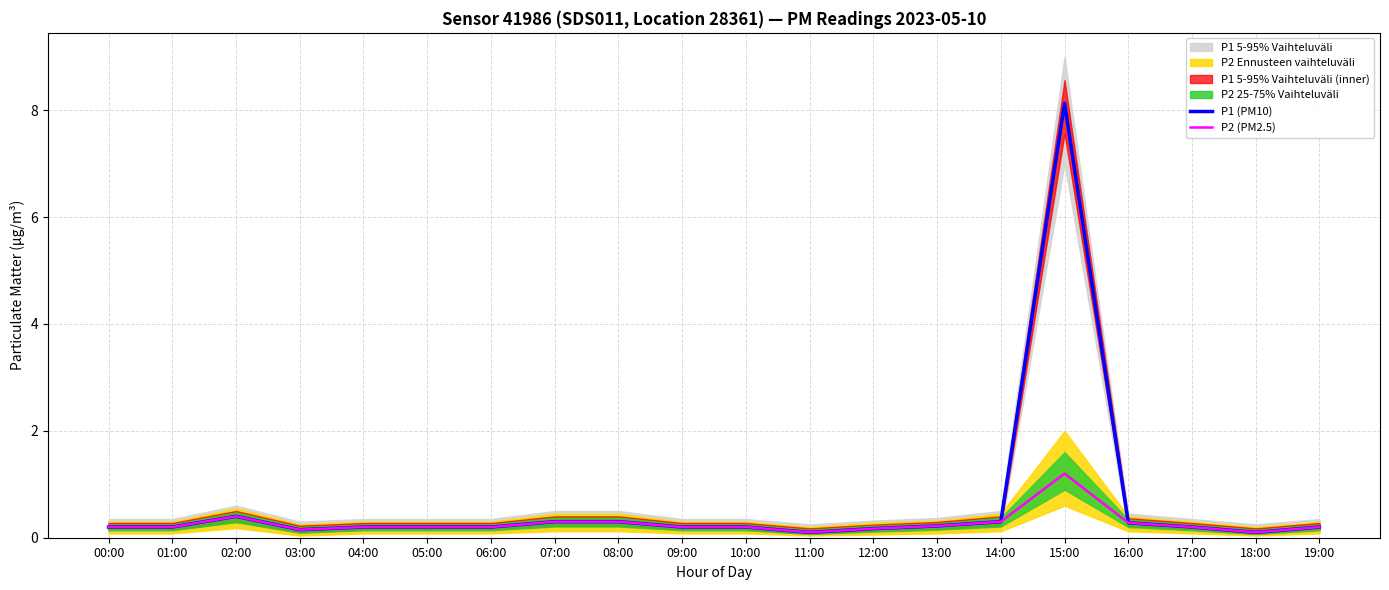

What position from the right is 17:00?

3